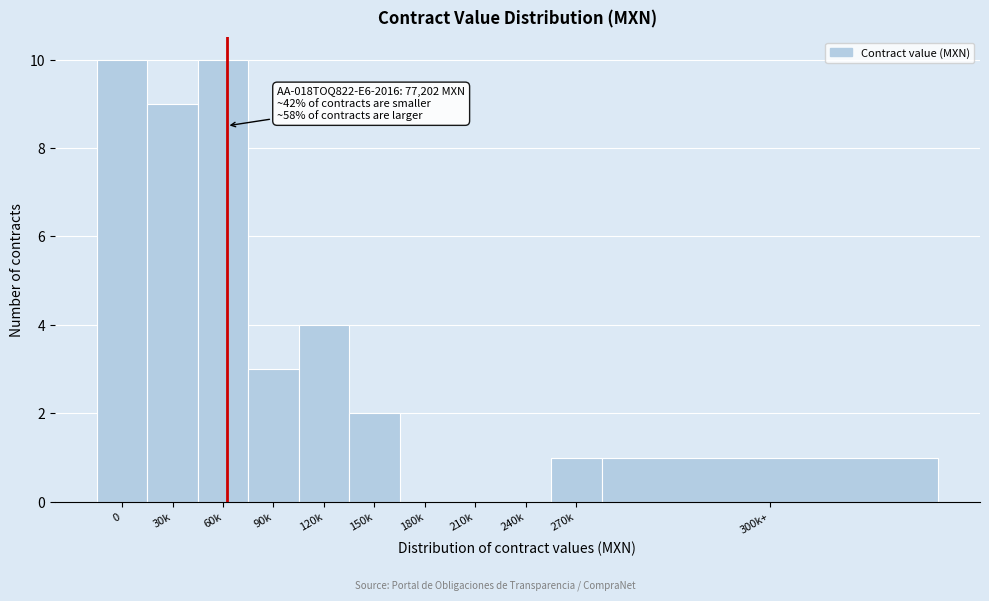

Reading left to right, transcribe all the data shown in this chart.

0=10	30k=9	60k=10	90k=3	120k=4	150k=2	180k=0	210k=0	240k=0	270k=1	300k+=1